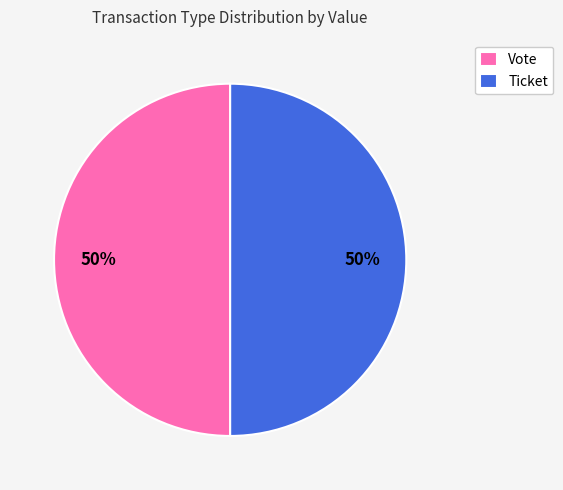

To the nearest percent, what portion does Ticket represent?

50%